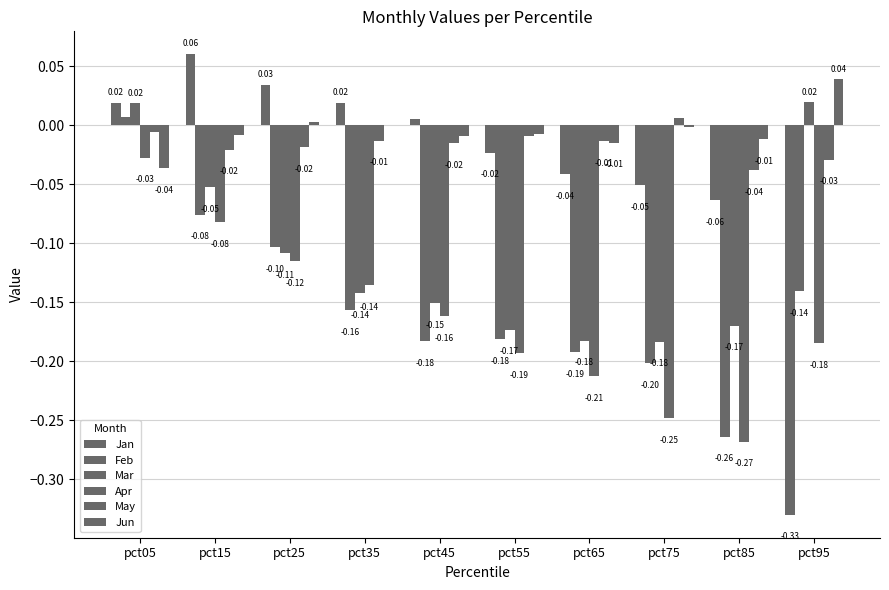

Are the bars horizontal?

No